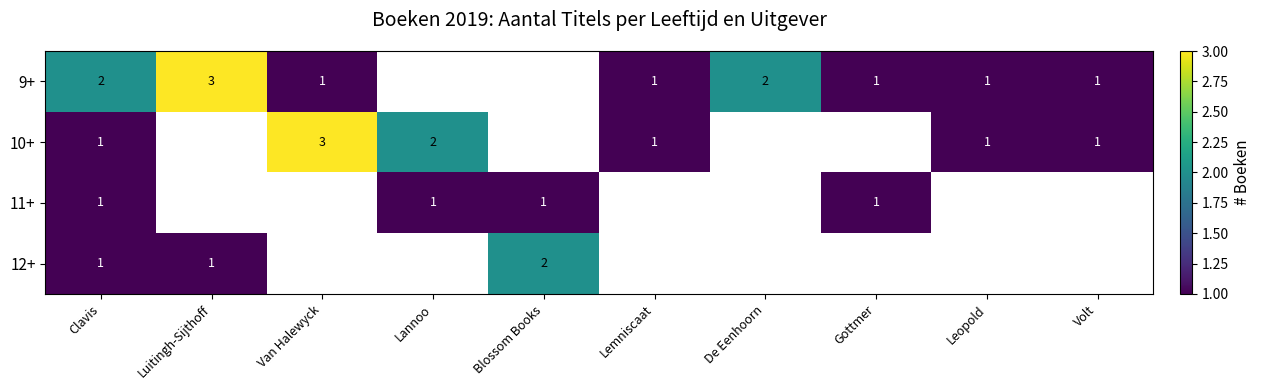

The value of 10+ at Van Halewyck is 3. True or false?

True